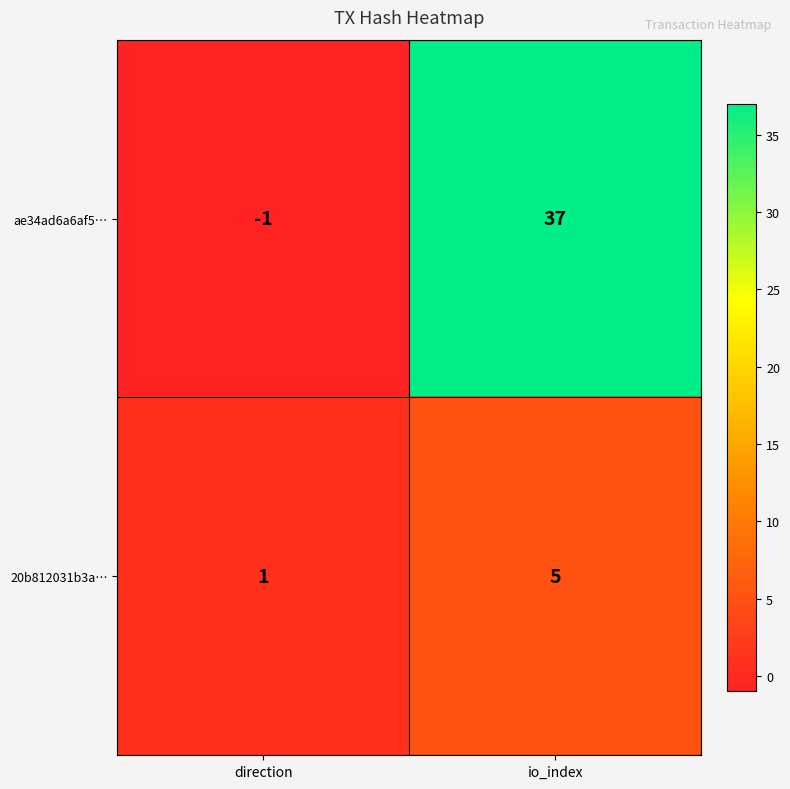

List the labels in order of ae34ad6a6af5… value, smallest first.

direction, io_index